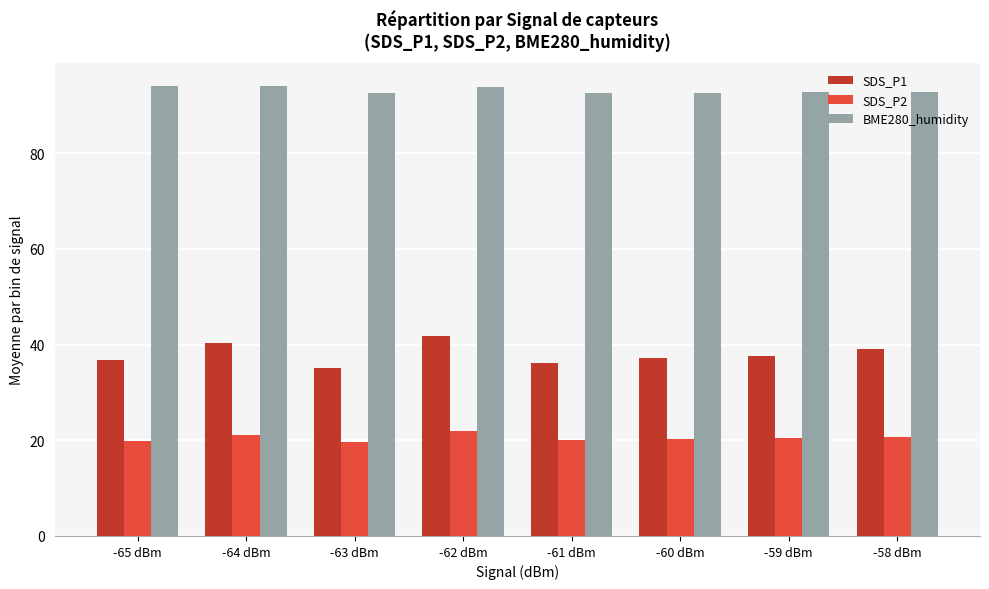

How many distinct data groups are displayed?

3